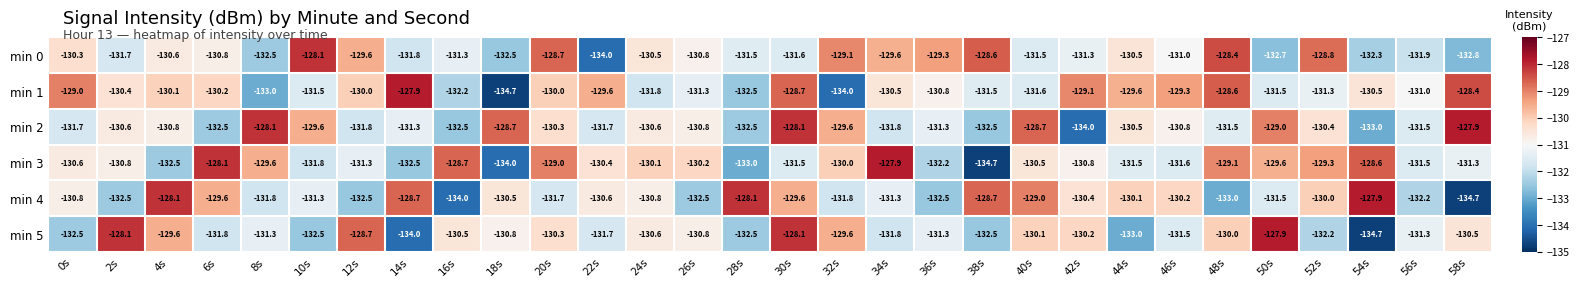

What is the difference between the maximum and second lowest values in the min 3 series?

6.1